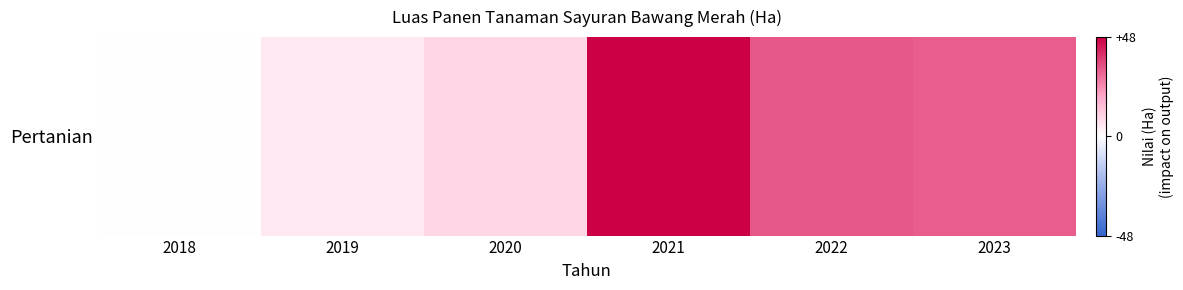

What is the greatest value displayed?

48